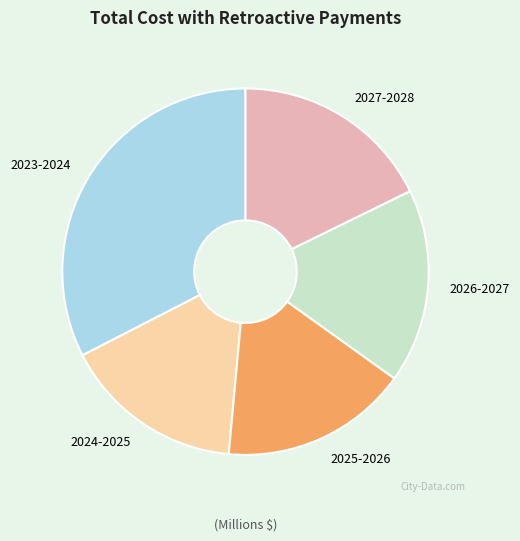

Is it true that 2027-2028 is 25% of the pie?

False